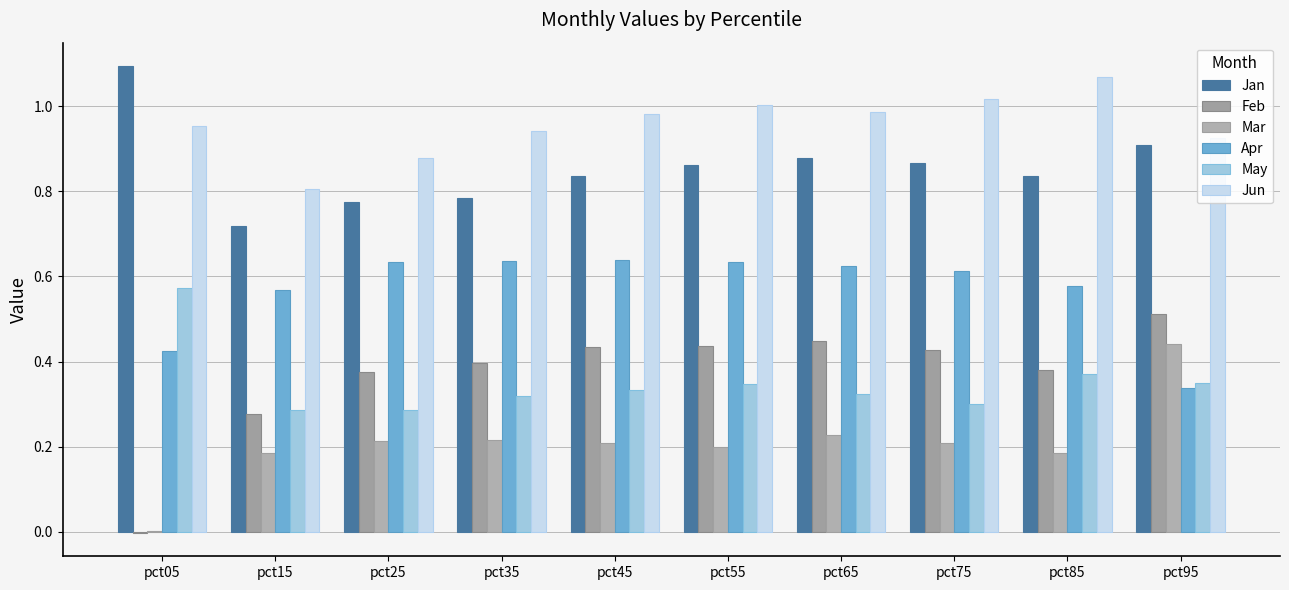

Does the chart contain stacked bars?

No